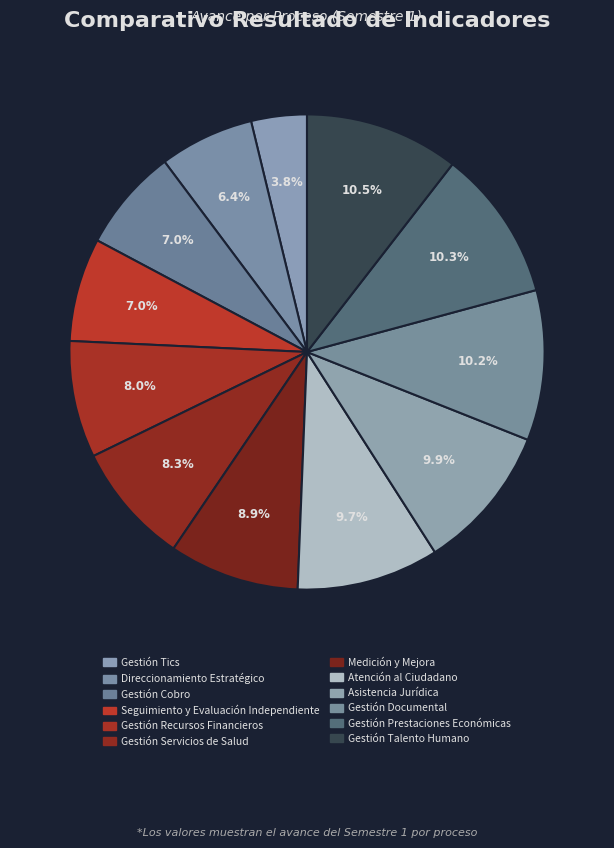

True or false: Gestión Talento Humano accounts for 10% of the total.

True